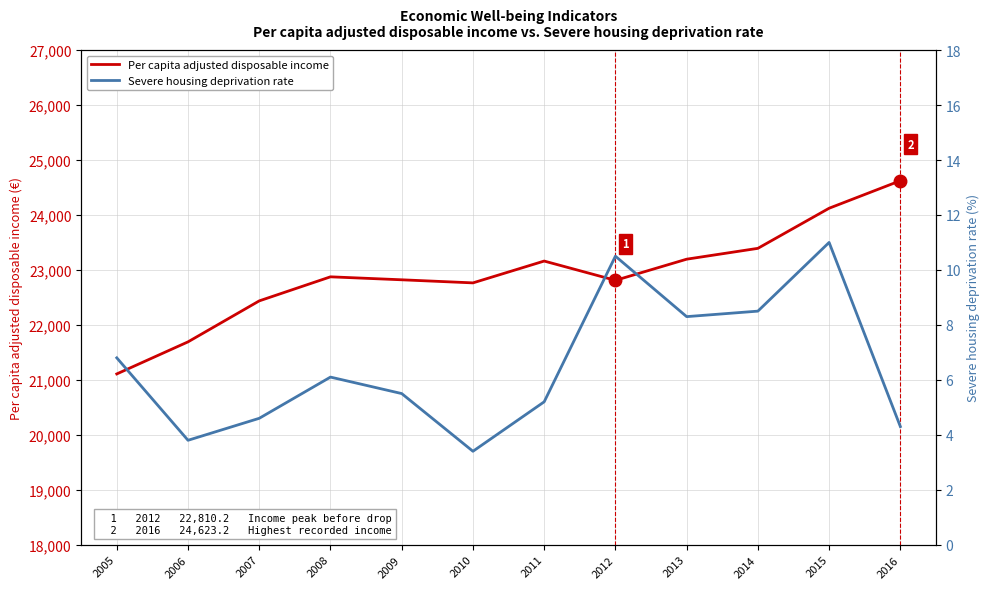

At which category does Severe housing deprivation rate reach its first local valley?

2006